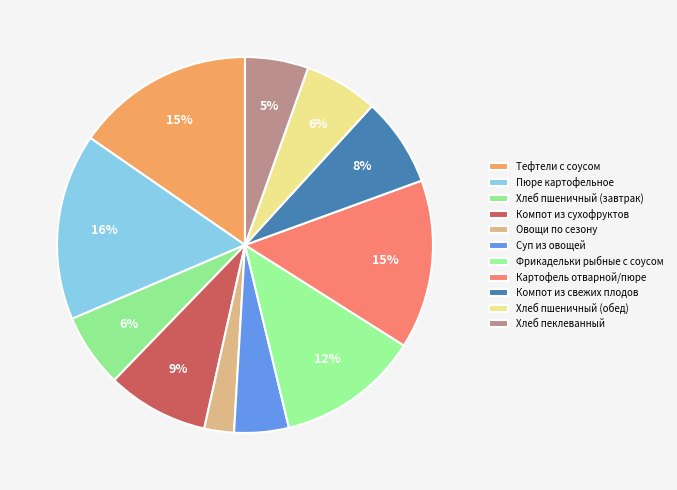

Which category has the biggest portion of the pie?

Пюре картофельное